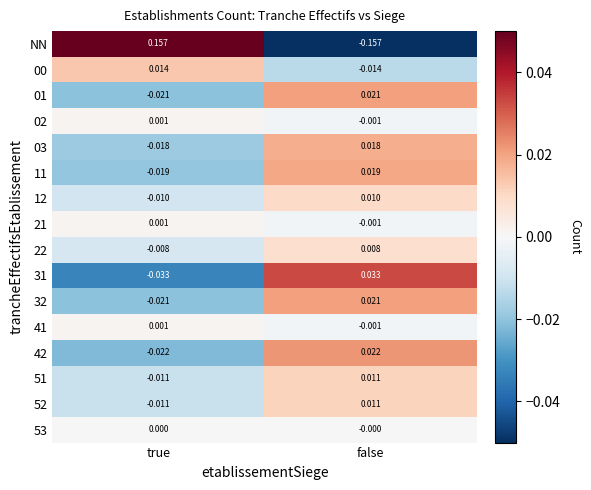

Which label corresponds to the largest value in the chart?

true